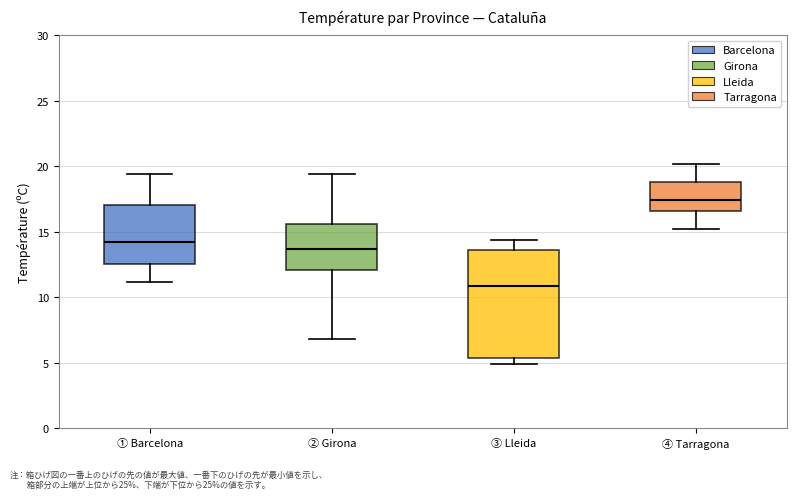

Where does the lower whisker of the box for ② Girona end on the y-axis? The values are not printed on the chart, so give them approximately, as read against the axis.

7.0